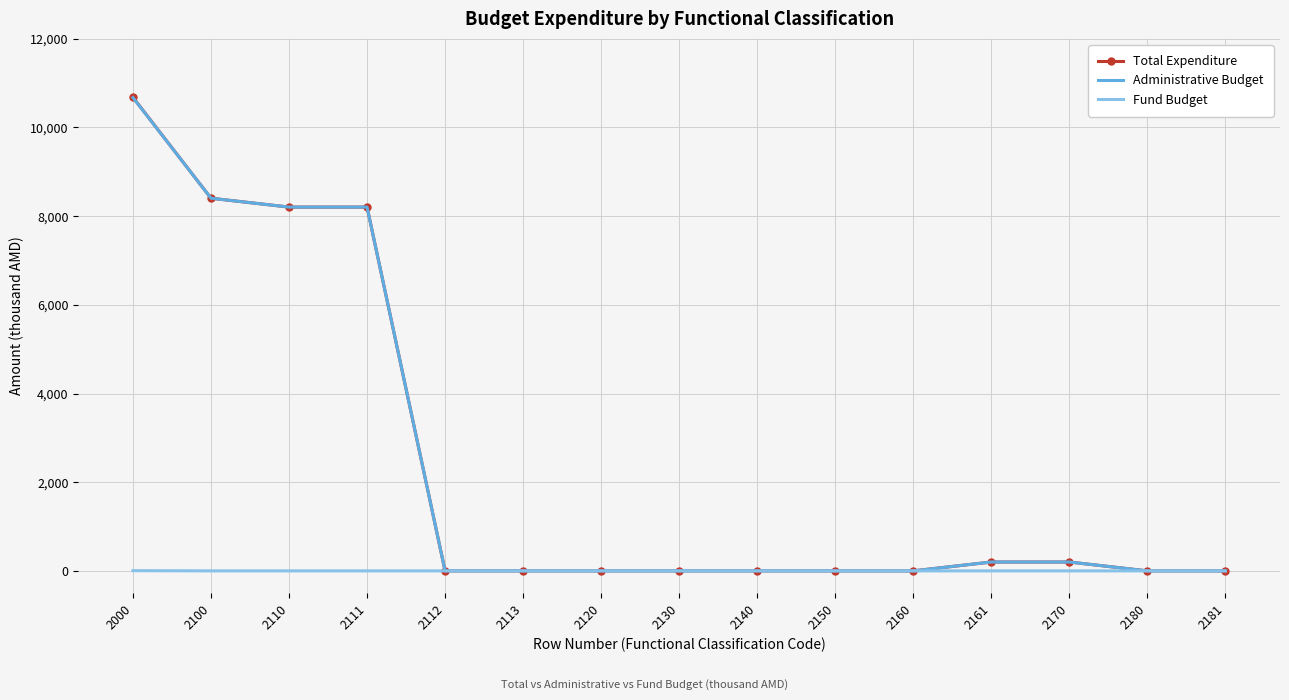

Count the Fund Budget values in the range 0 to 1.

14